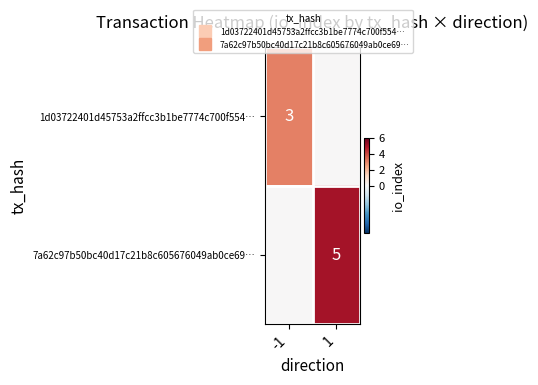

True or false: 7a62c97b50bc40d17c21b8c605676049ab0ce69… has a value of 2 at 1.

False